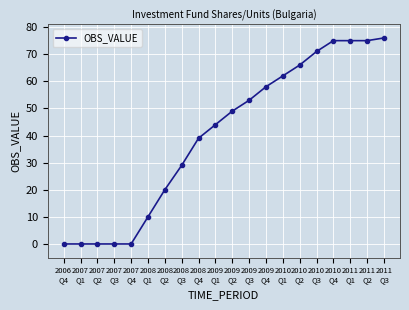

What is the difference between the second highest and minimum values?

75